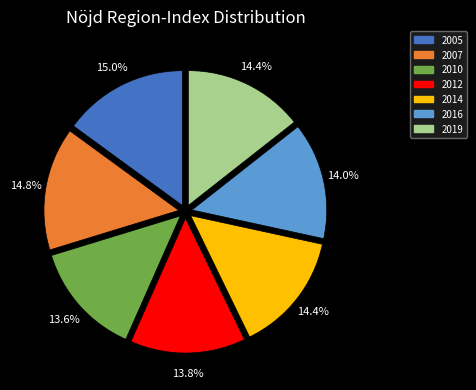

To the nearest percent, what is the difference between the 2005 and 2016 slice percentages?

1%